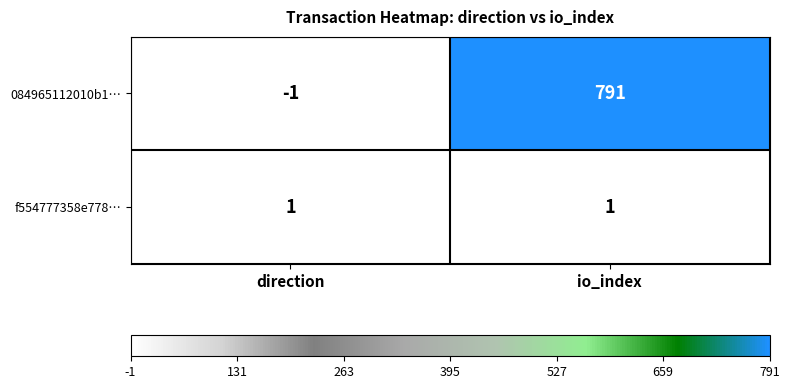

Which category has the highest value across all series?

io_index